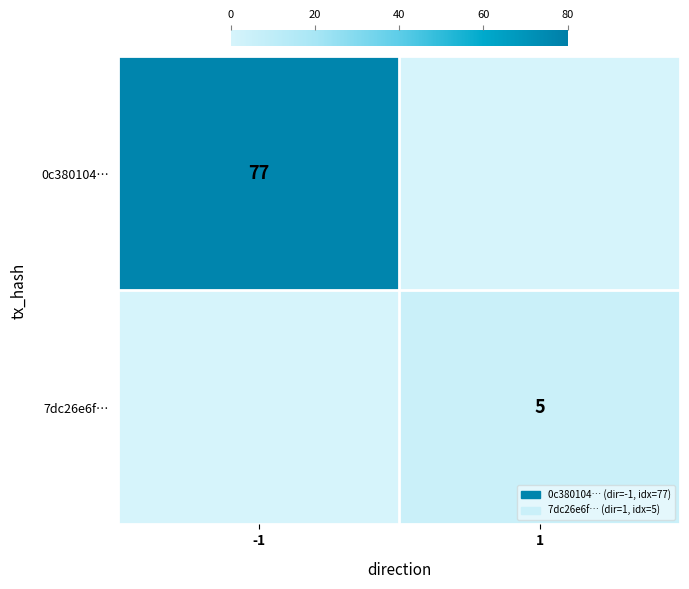

Is the value of 0c380104… at -1 greater than the value of 7dc26e6f… at 1?

Yes